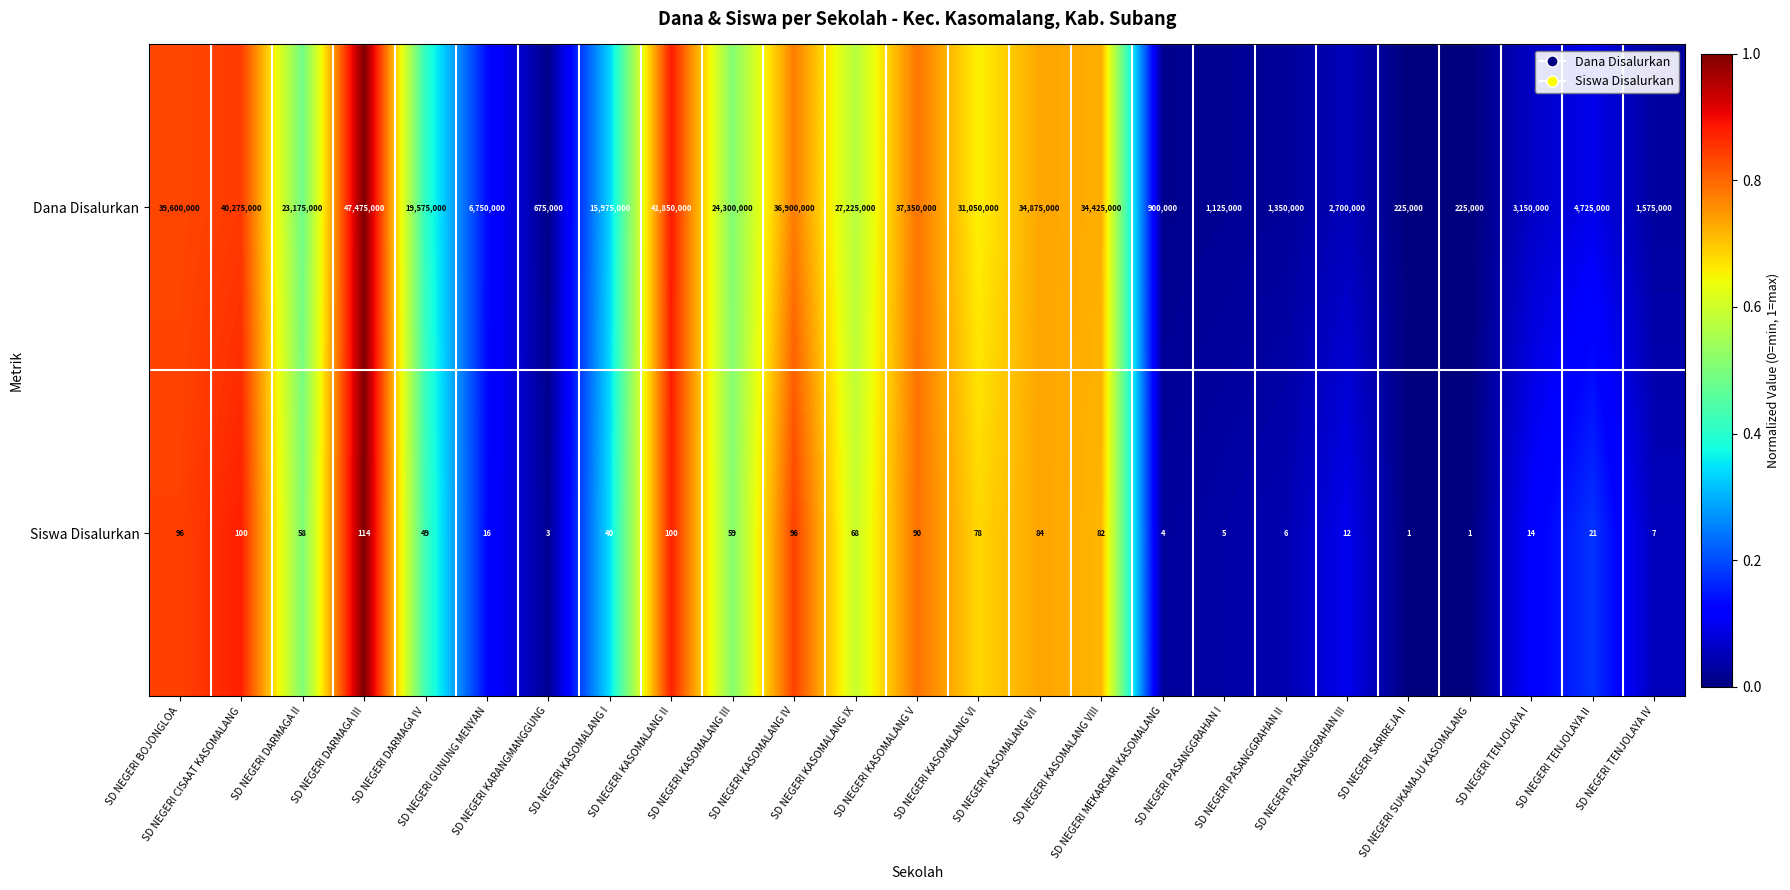

How many series are shown in this chart?

2